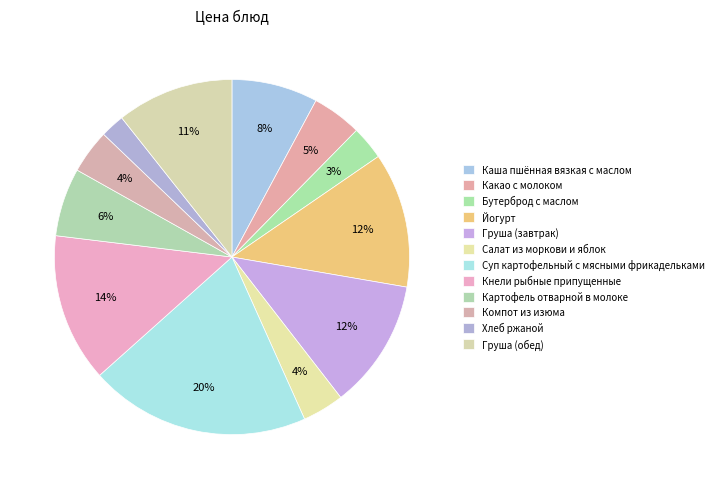

Count the number of slices in the pie.

12